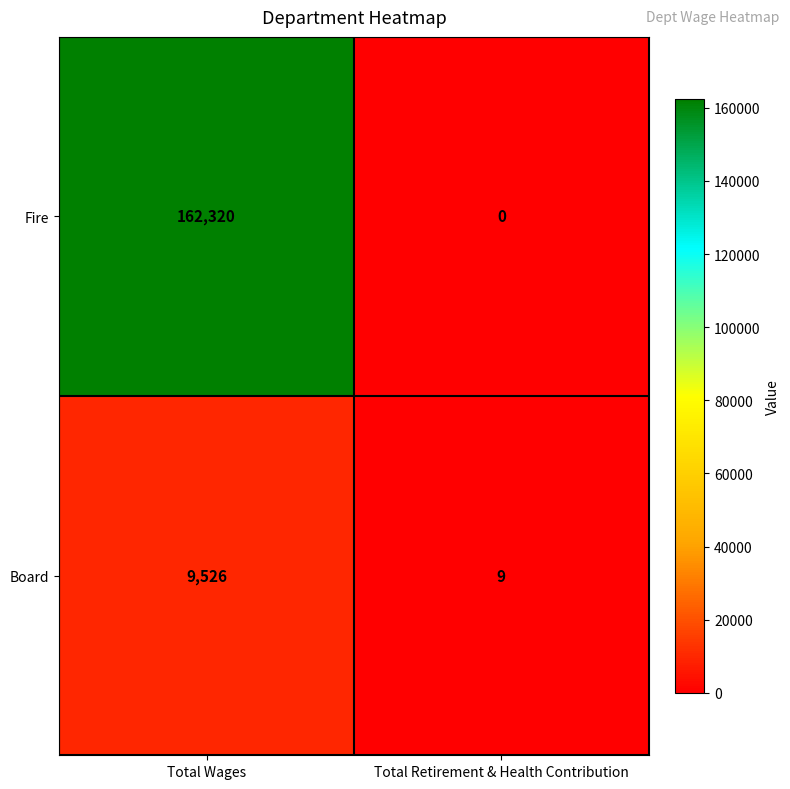

What is the difference between the maximum and minimum values in the Board series?

9517